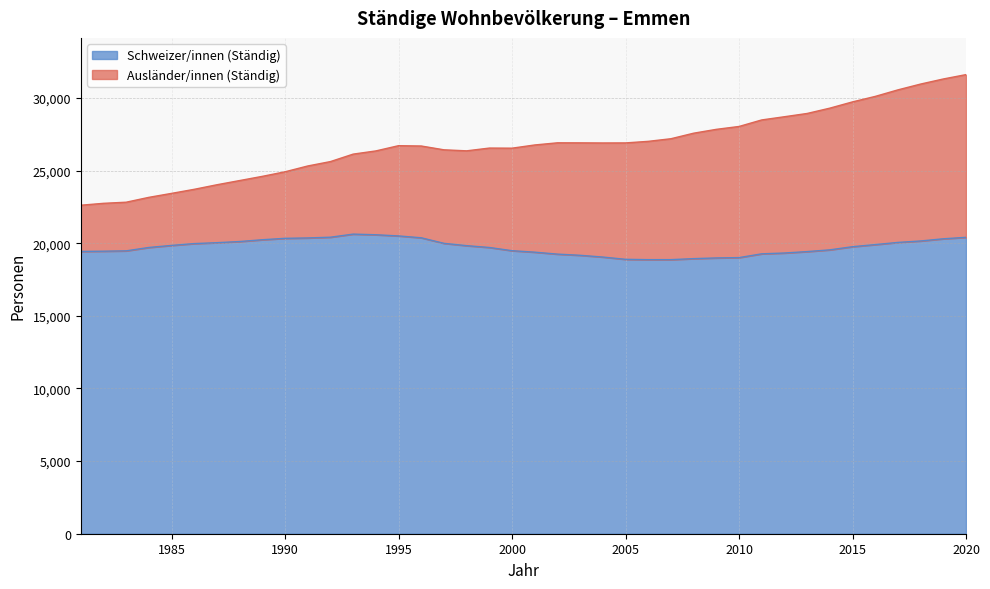

List the labels in order of value, largest first.

1993, 1994, 1995, 1992, 2020, 1996, 1991, 1990, 2019, 1989, 2018, 1988, 2017, 1987, 1997, 1986, 2016, 1985, 1998, 2015, 1984, 1999, 2014, 2000, 1983, 1982, 1981, 2013, 2001, 2012, 2011, 2002, 2003, 2004, 2010, 2009, 2008, 2005, 2007, 2006